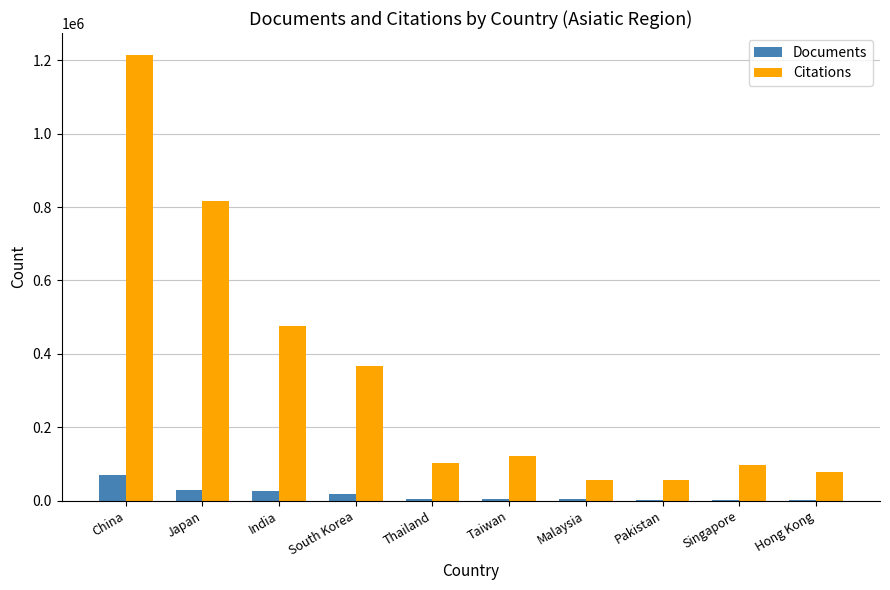

Does the chart contain stacked bars?

No